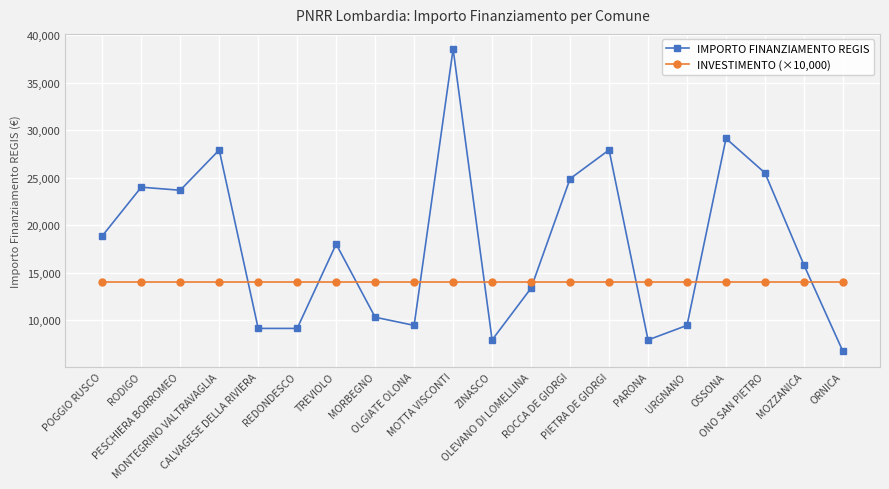

What are all the series names shown in the legend?

IMPORTO FINANZIAMENTO REGIS, INVESTIMENTO (×10,000)